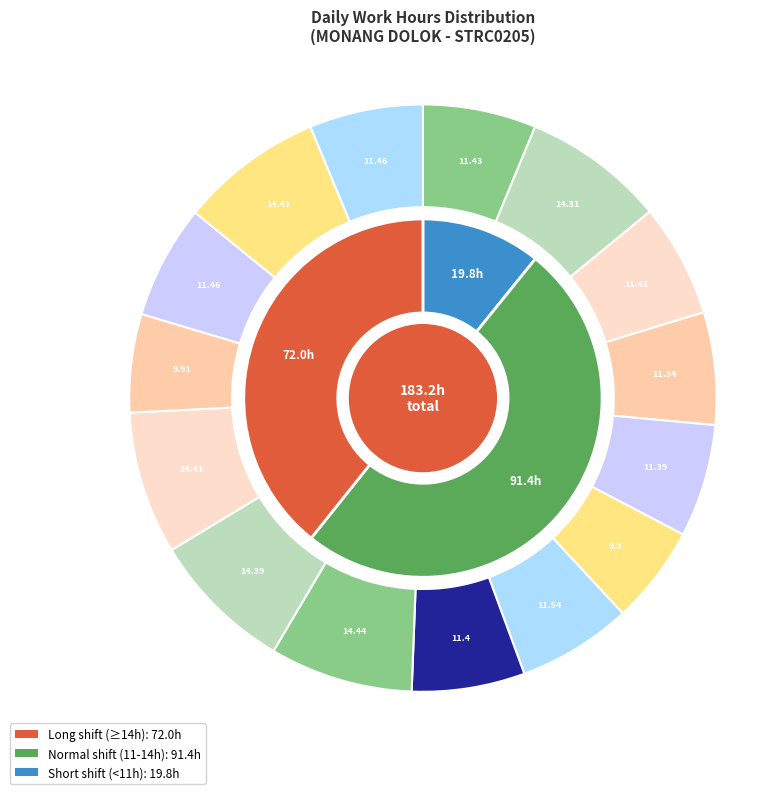

How many segments does this pie chart have?

15